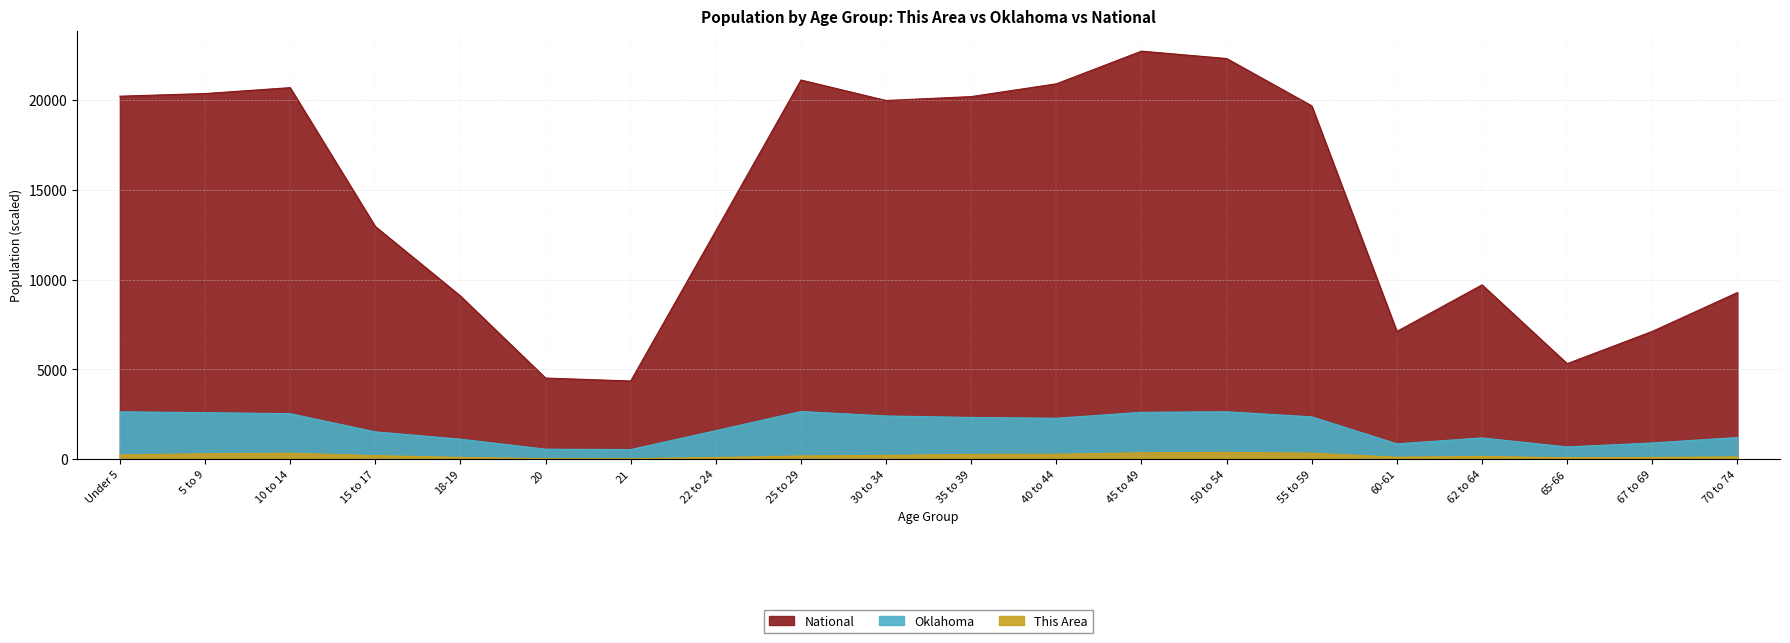

Where is the first local minimum for This Area?

21